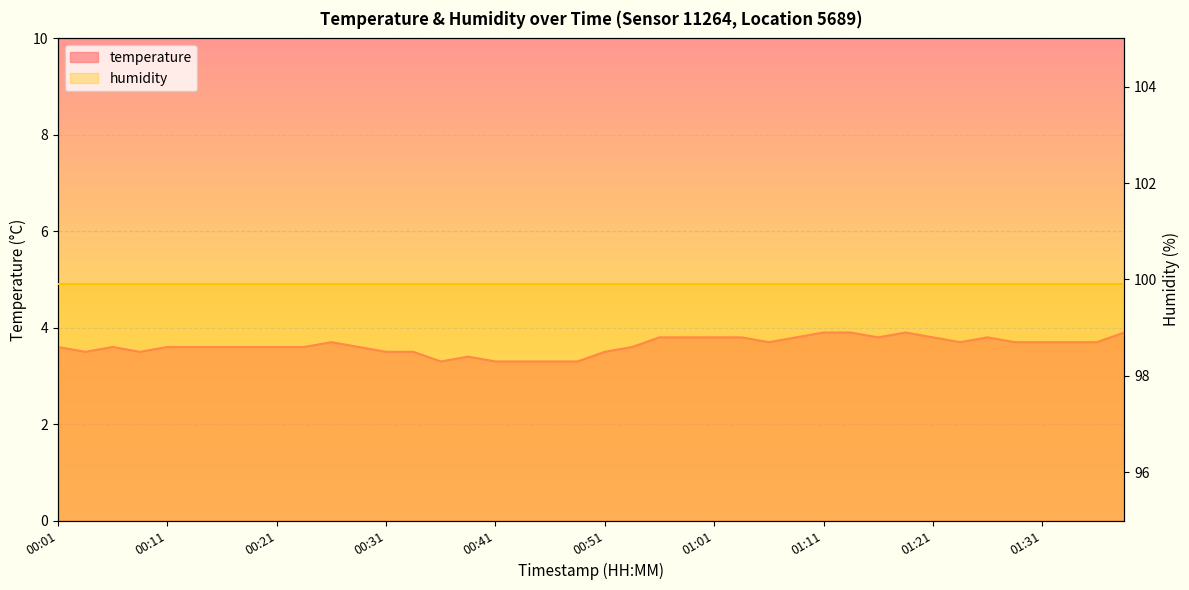

How many points are higher than both their immediate neighbors (excluding endpoints)?

5